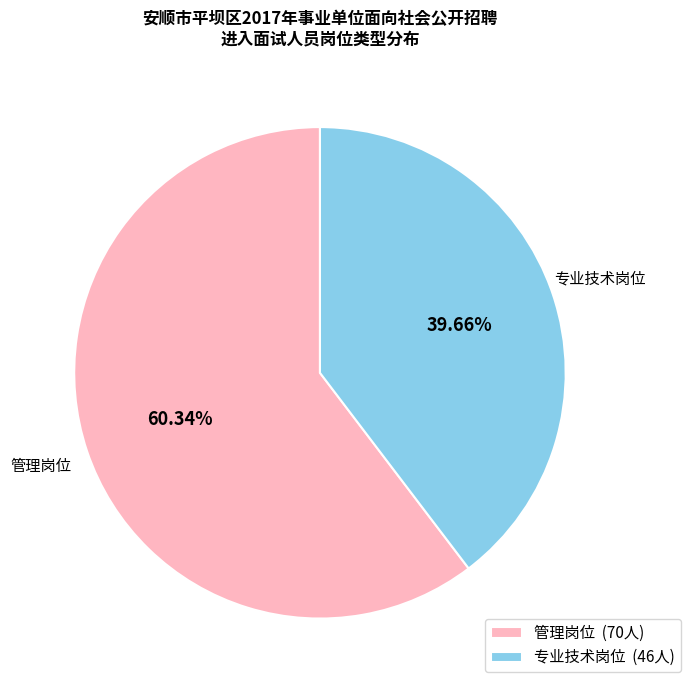

How many slices are in this pie chart?

2